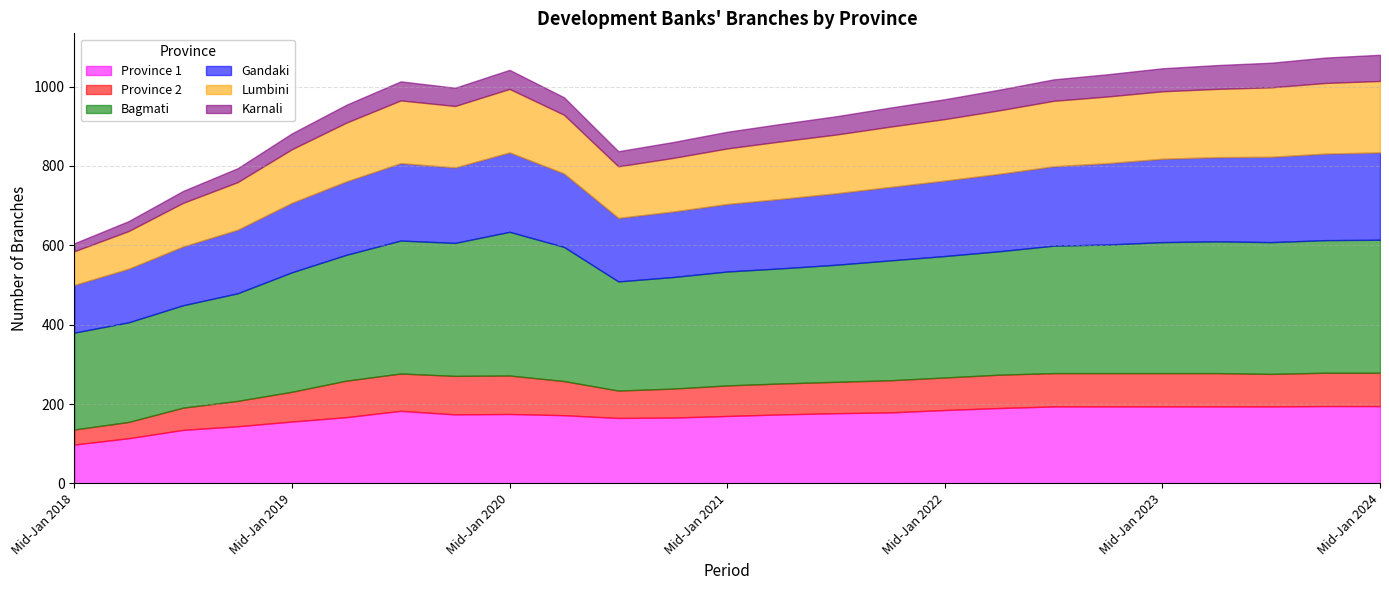

What is the value of the Lumbini point at the 9th from the left?

160